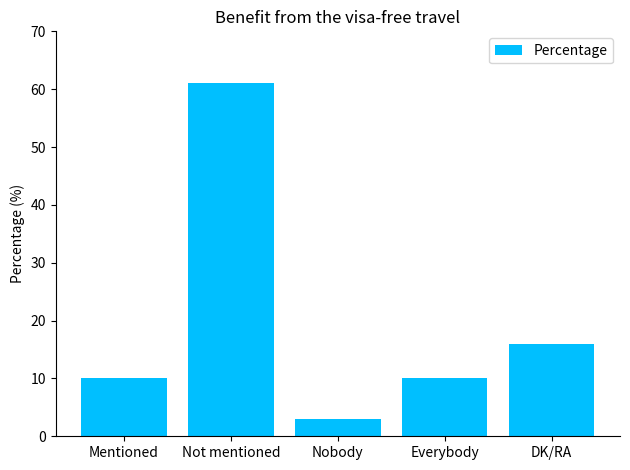

How many bars are there in total?

5